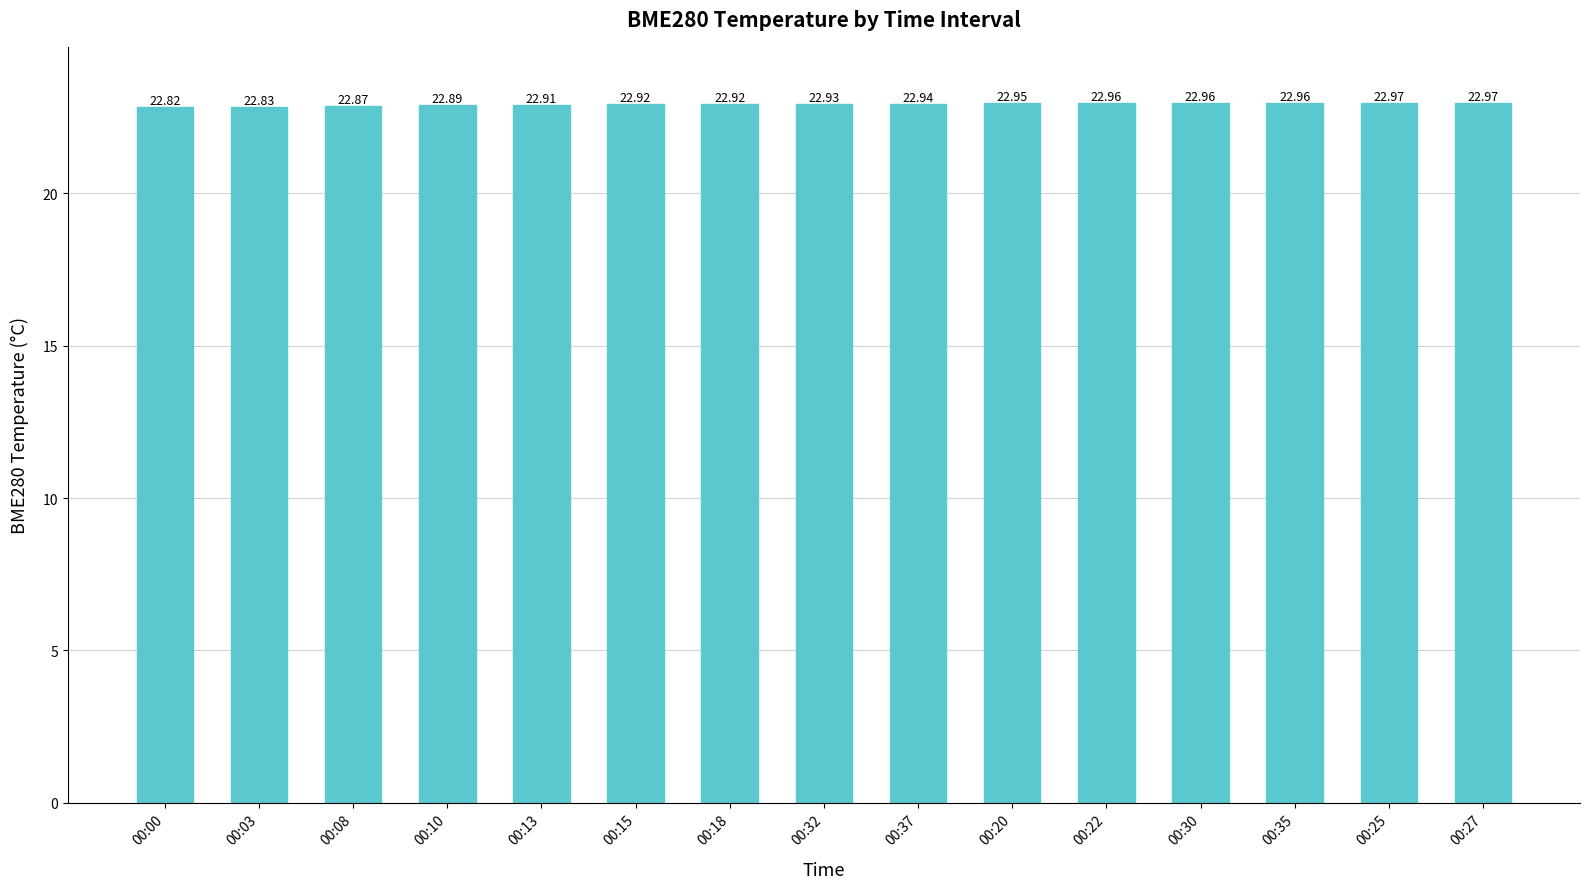

Which has a higher value, 00:20 or 00:35?

00:35